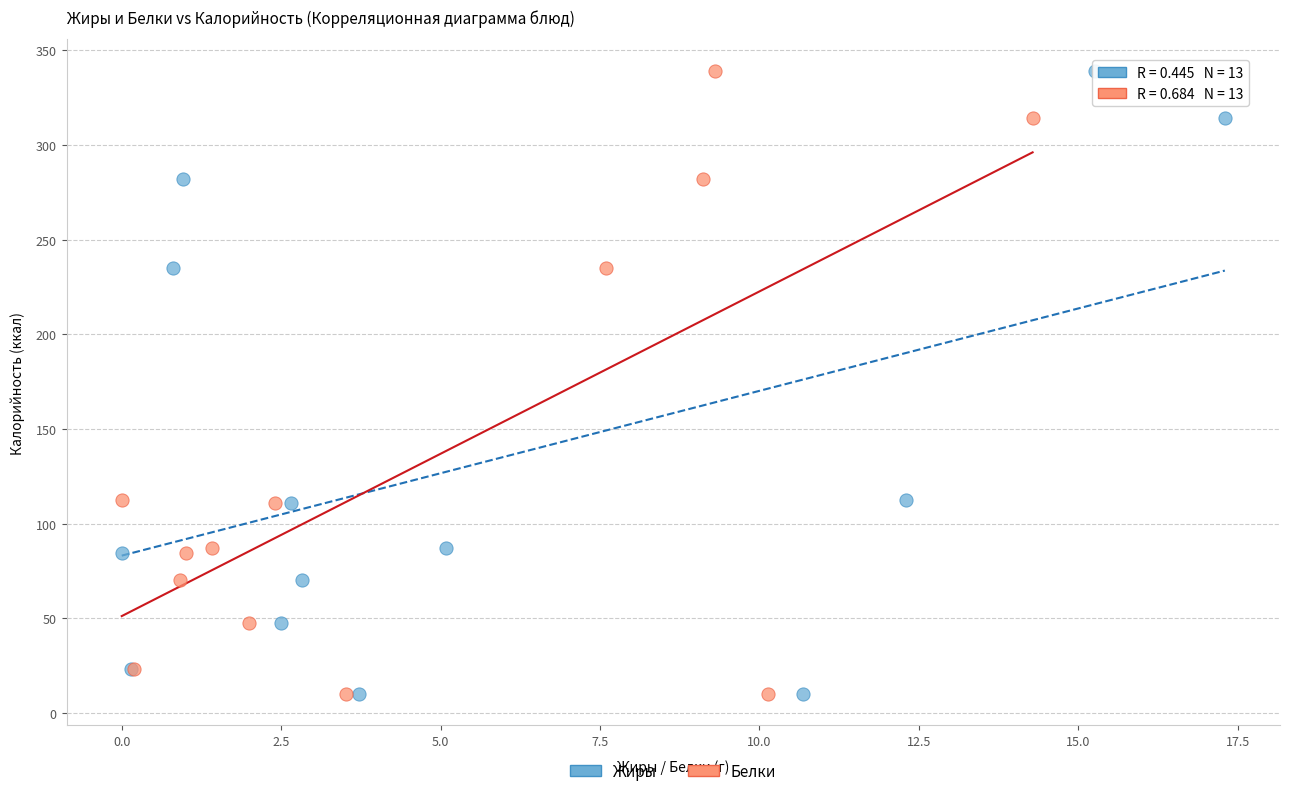

What are all the series names shown in the legend?

Жиры, Белки